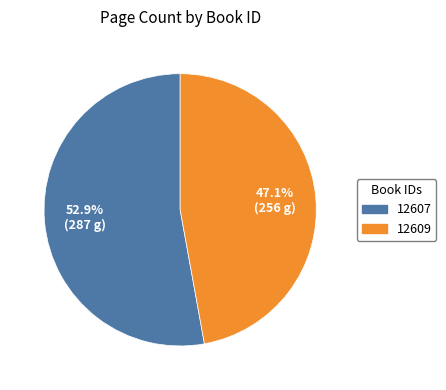

Rank the categories by value from highest to lowest.

12607, 12609